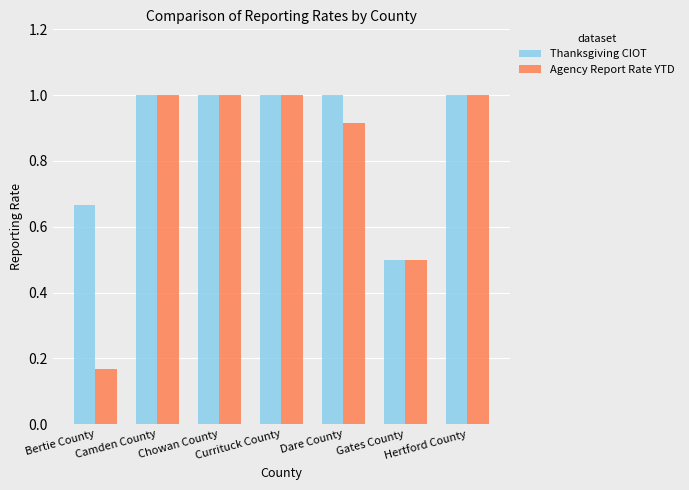

Rank the series by their average value, from highest to lowest.

Thanksgiving CIOT, Agency Report Rate YTD